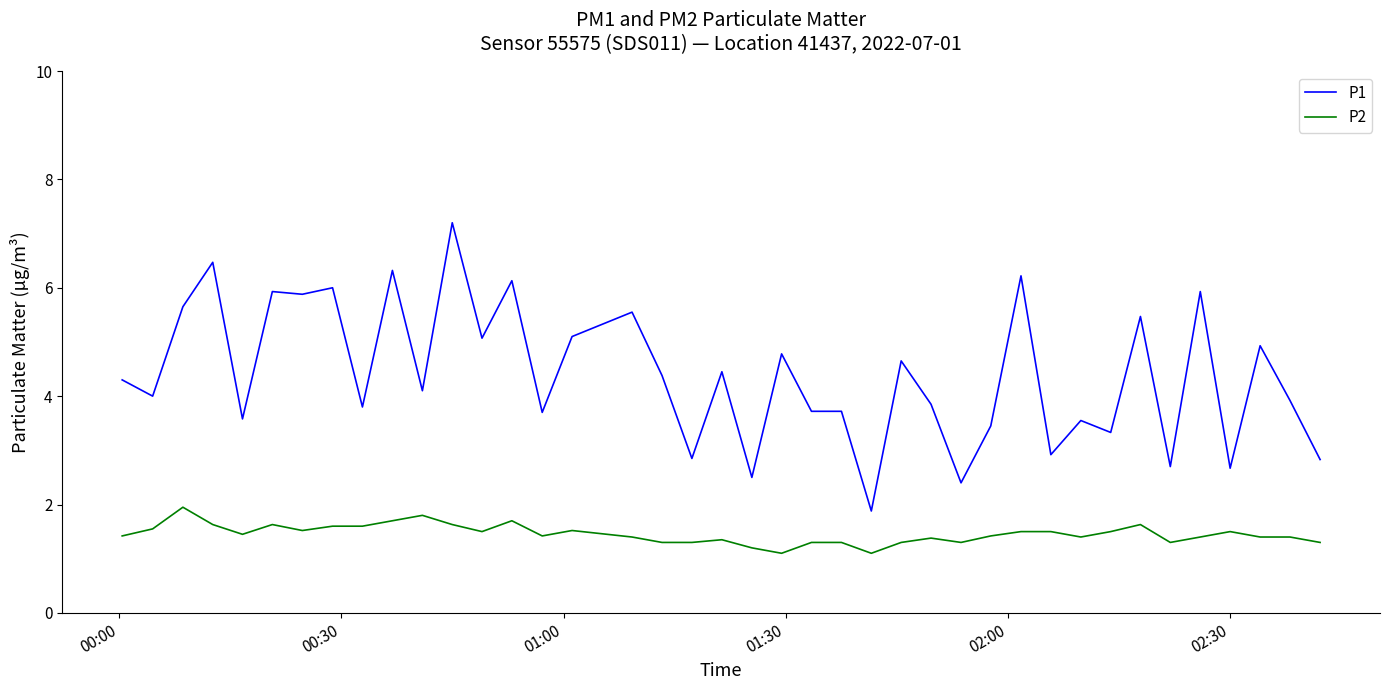

At how many categories does at least one series exceed 3?

32